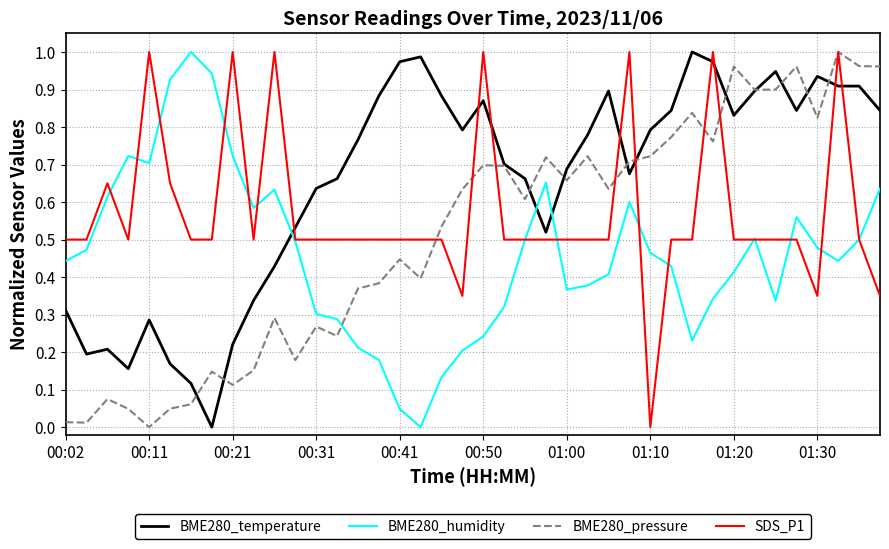

At how many categories does at least one series exceed 0?

40